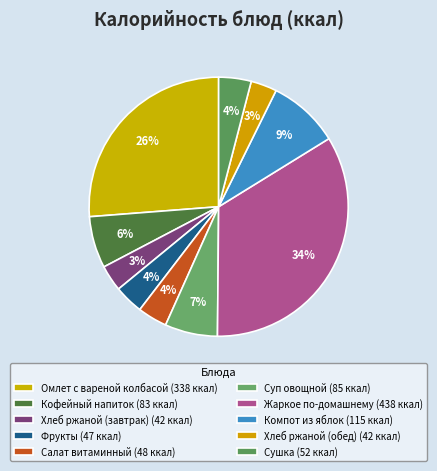

Which category has the biggest portion of the pie?

Жаркое по-домашнему